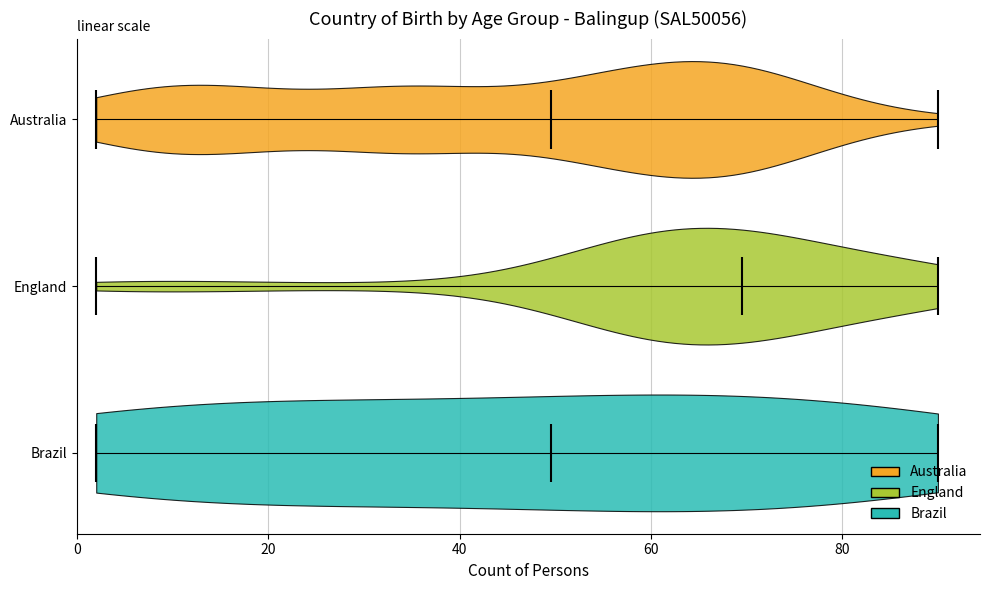

Reading bottom to top, read every violin against the x-axis: where its median line is, and the lowest and highest points it reaches. The values are not printed on the chart, so give them approximately, as read against the axis.

Brazil: median line 50, lowest point 2, highest point 90
England: median line 70, lowest point 2, highest point 90
Australia: median line 50, lowest point 2, highest point 90